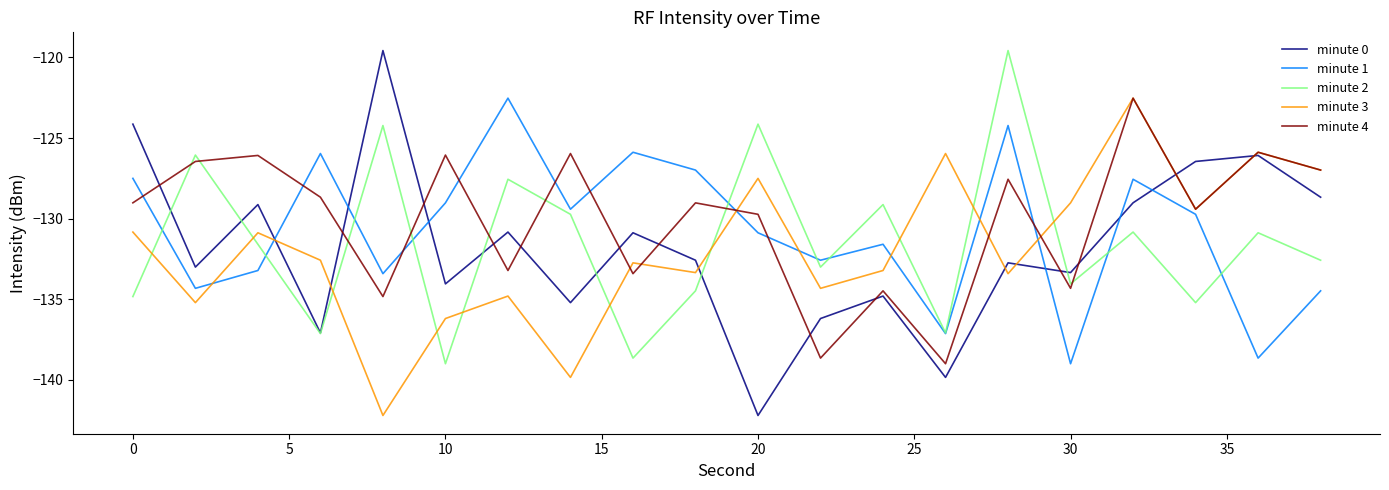

What is the greatest value displayed?

-119.6